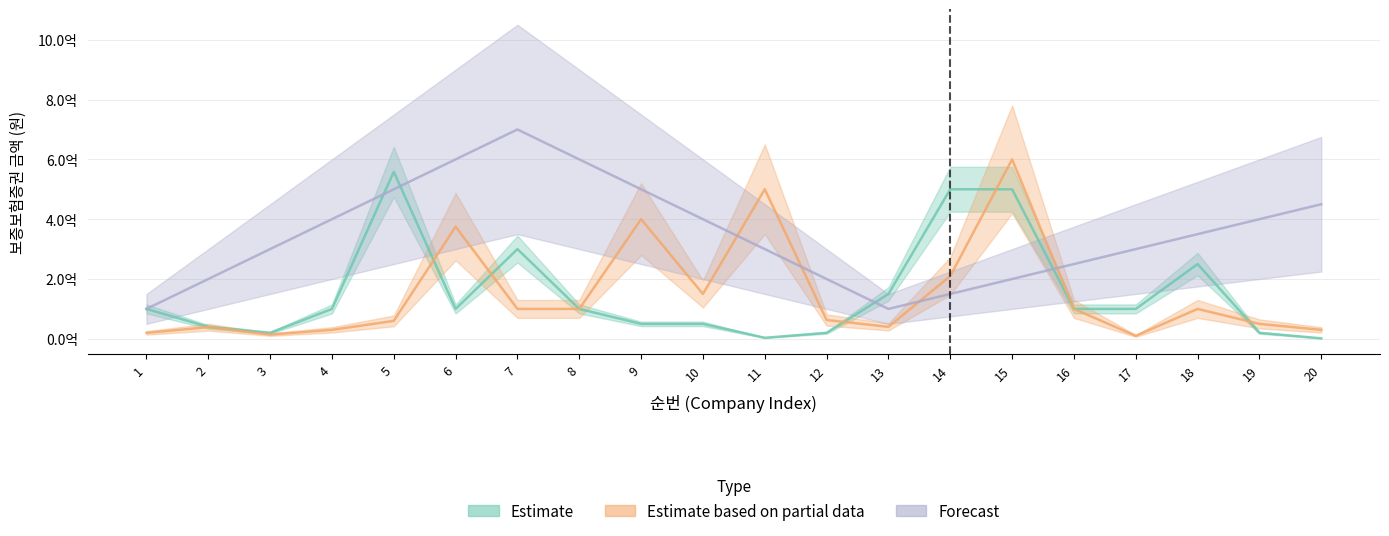

Which label corresponds to the smallest value in the chart?

20